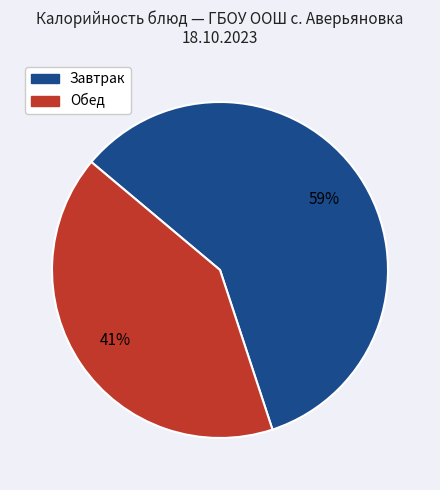

To the nearest percent, what is the average slice percentage?

50%